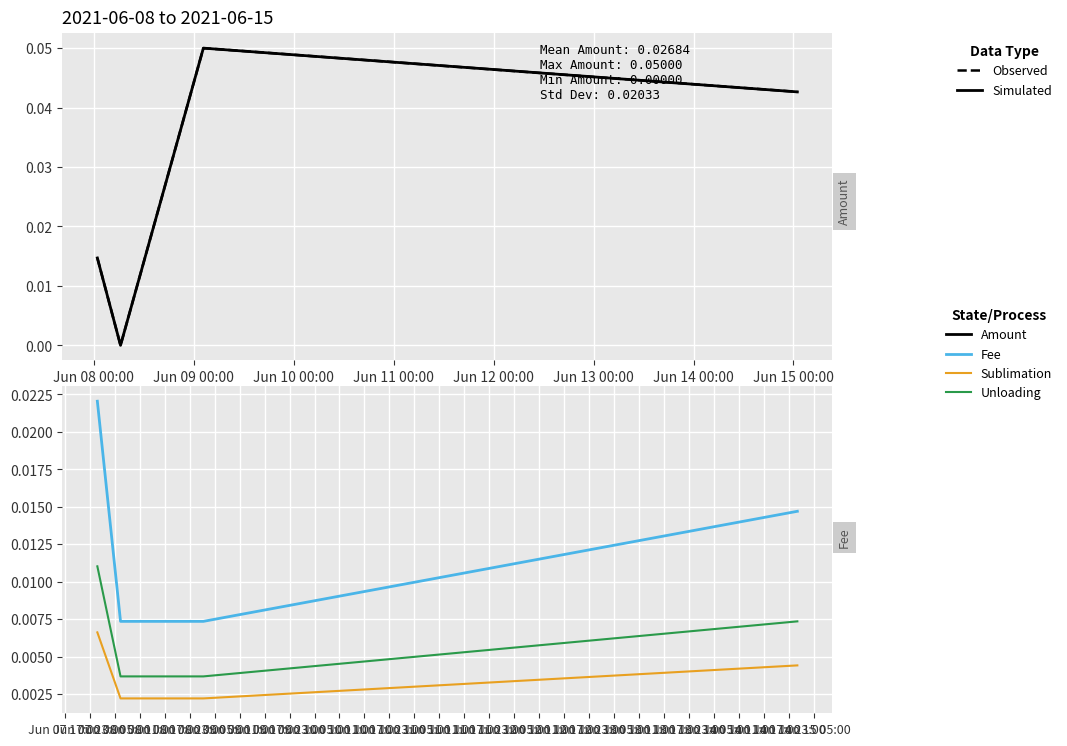

Which has a higher value, Jun 08 00:00 or Jun 10 00:00?

Jun 10 00:00